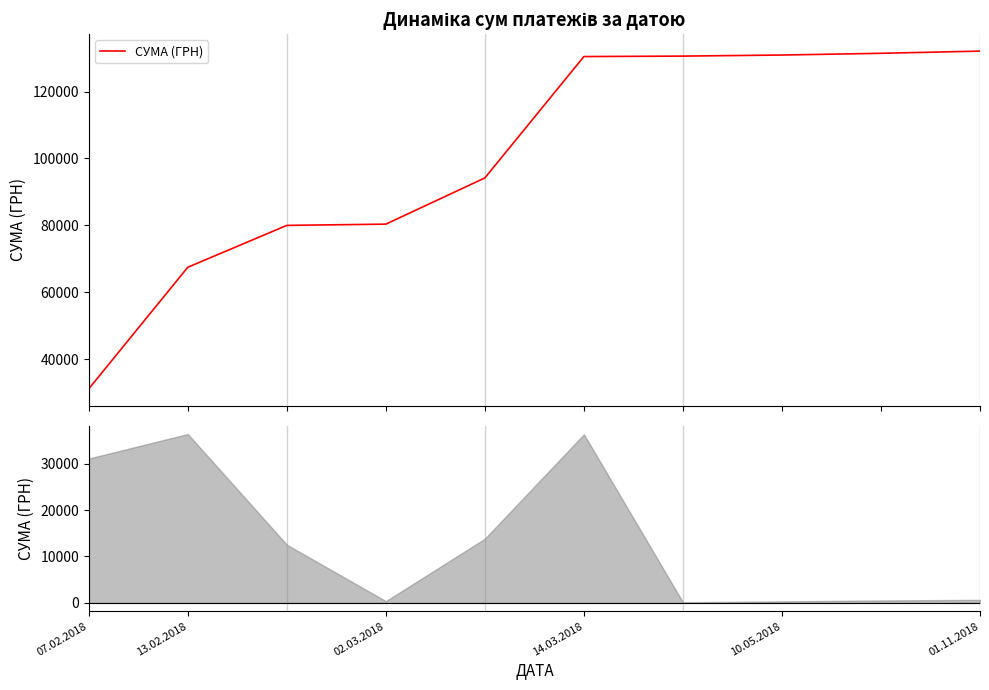

What is the sum of all values?

1008531.1